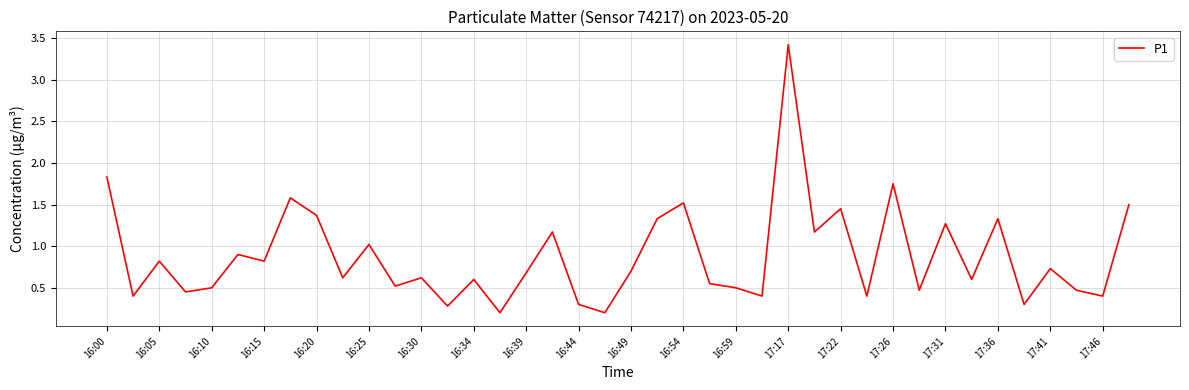

What is the difference between the maximum and minimum values?

3.2